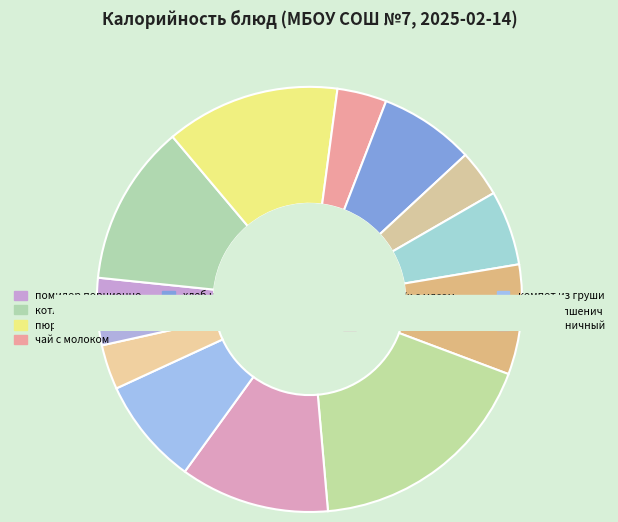

To the nearest percent, what is the combined percentage of хлеб нефтеюганский and котлета по-волжски?

19%